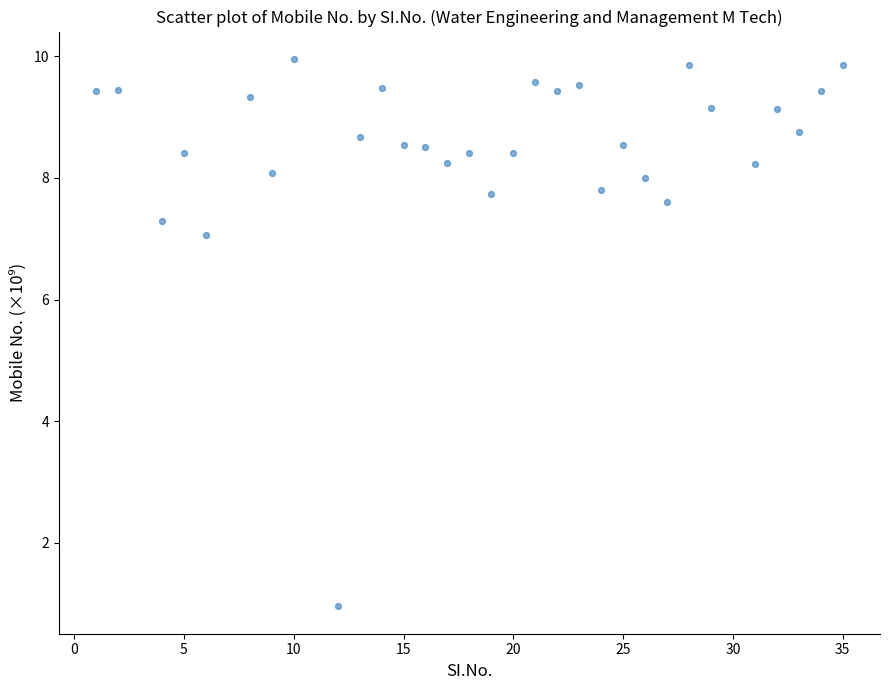

What Y value in the scatter plot is closest to 5?

7.1